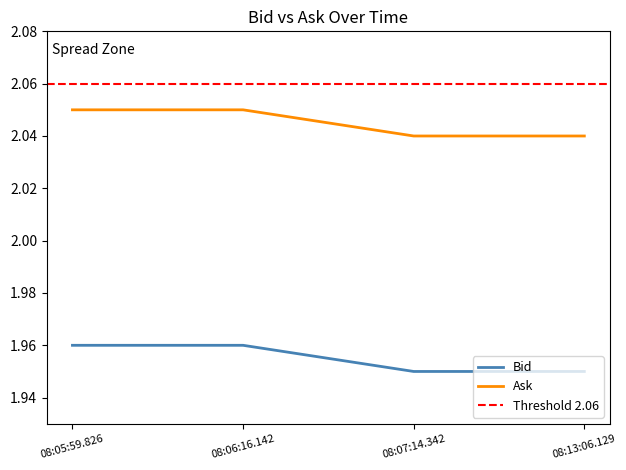

Does the chart have visible grid lines?

No